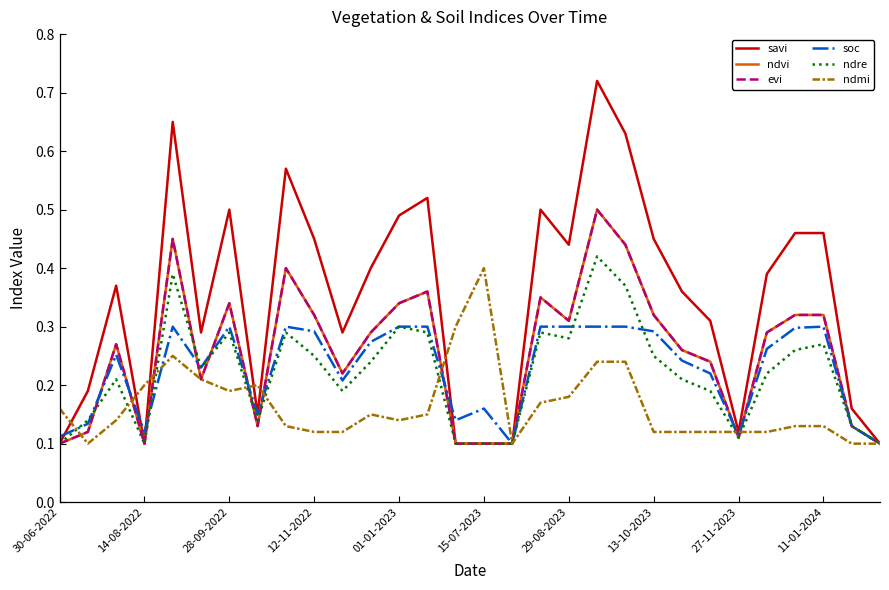

How many lines are shown in the chart?

6